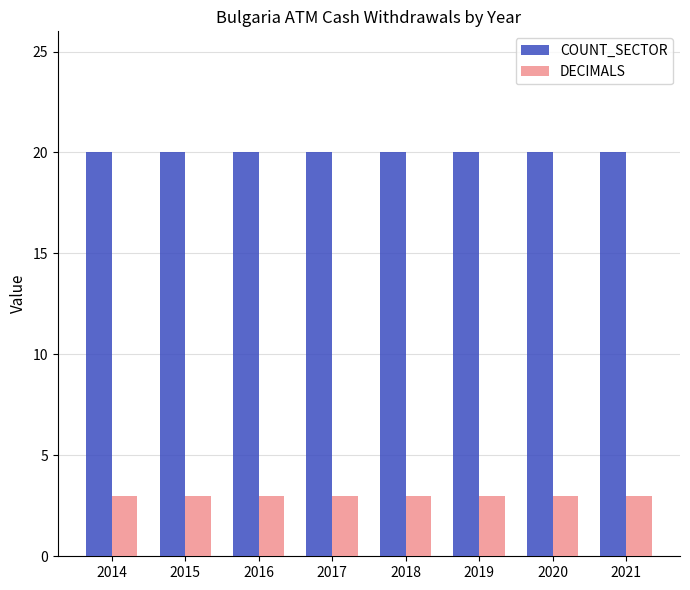

Reading left to right, transcribe all the data shown in this chart.

COUNT_SECTOR: 2014=20	2015=20	2016=20	2017=20	2018=20	2019=20	2020=20	2021=20
DECIMALS: 2014=3	2015=3	2016=3	2017=3	2018=3	2019=3	2020=3	2021=3